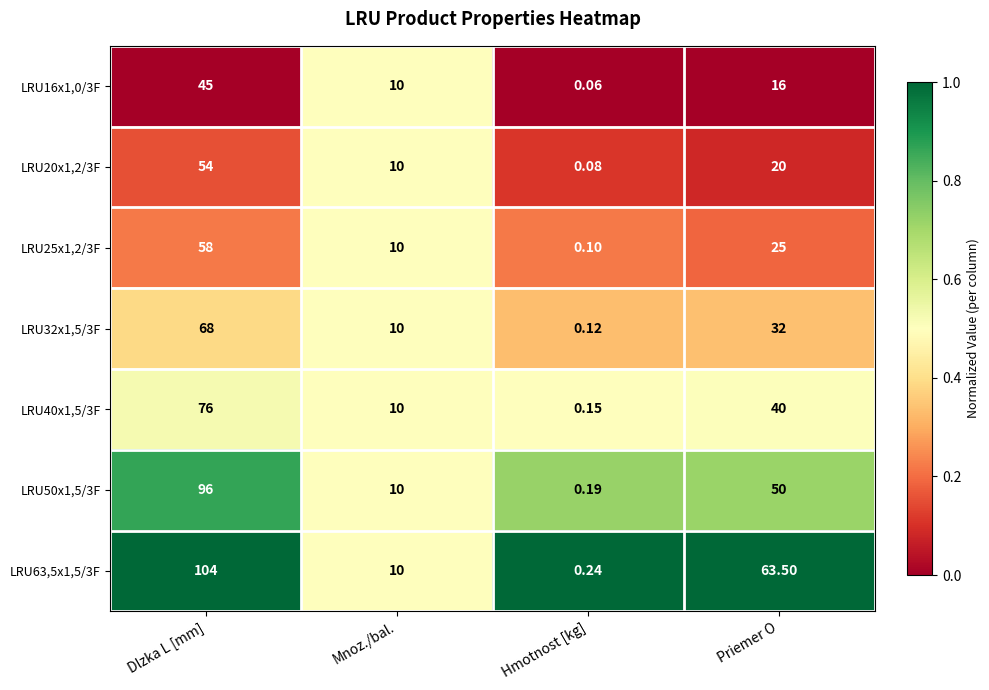

Which label corresponds to the smallest value in the chart?

Hmotnost [kg]